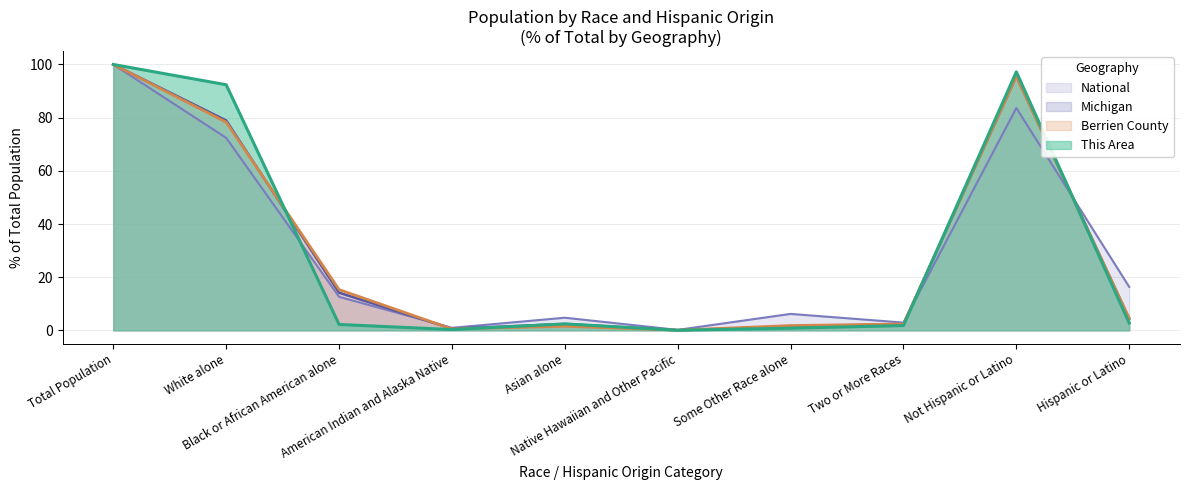

Is it true that Michigan equals 0.9 at Some Other Race alone?

False